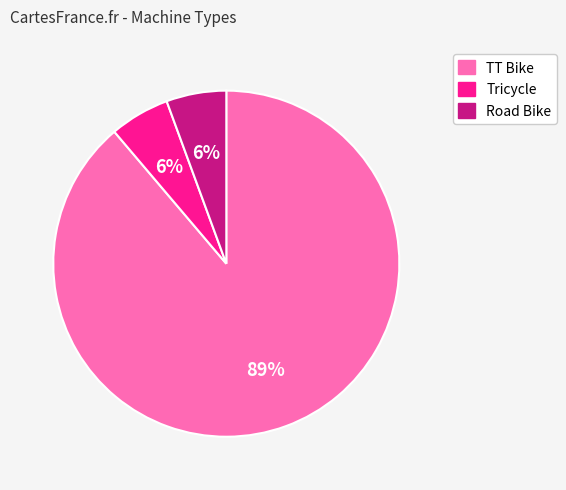

Between TT Bike and Tricycle, which is larger?

TT Bike